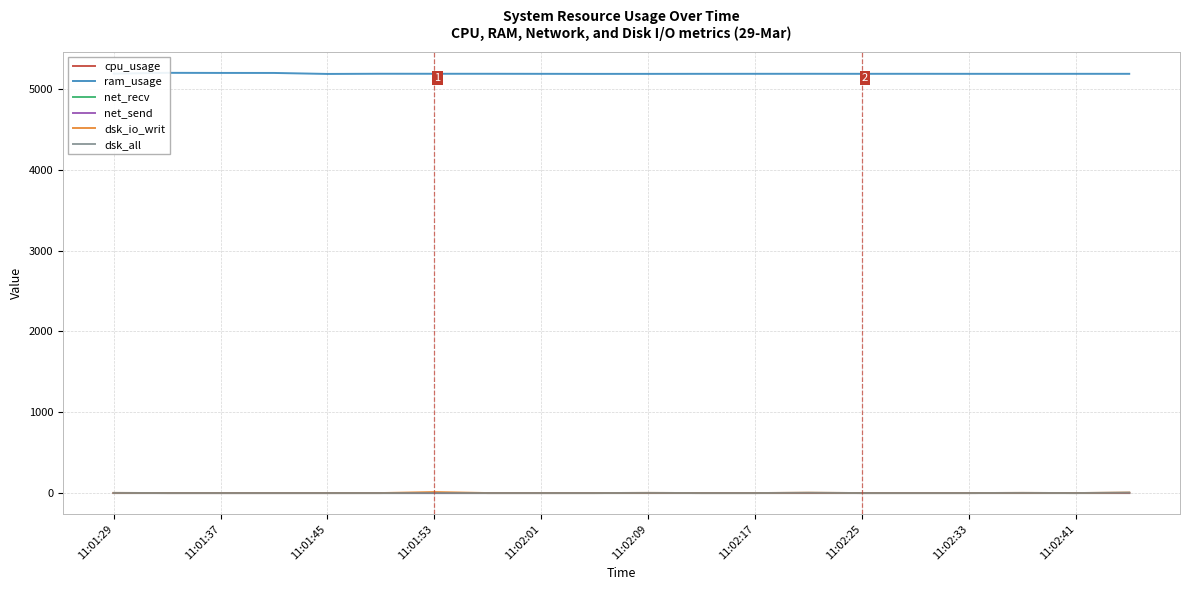

Which series has the largest range (max minus min)?

ram_usage